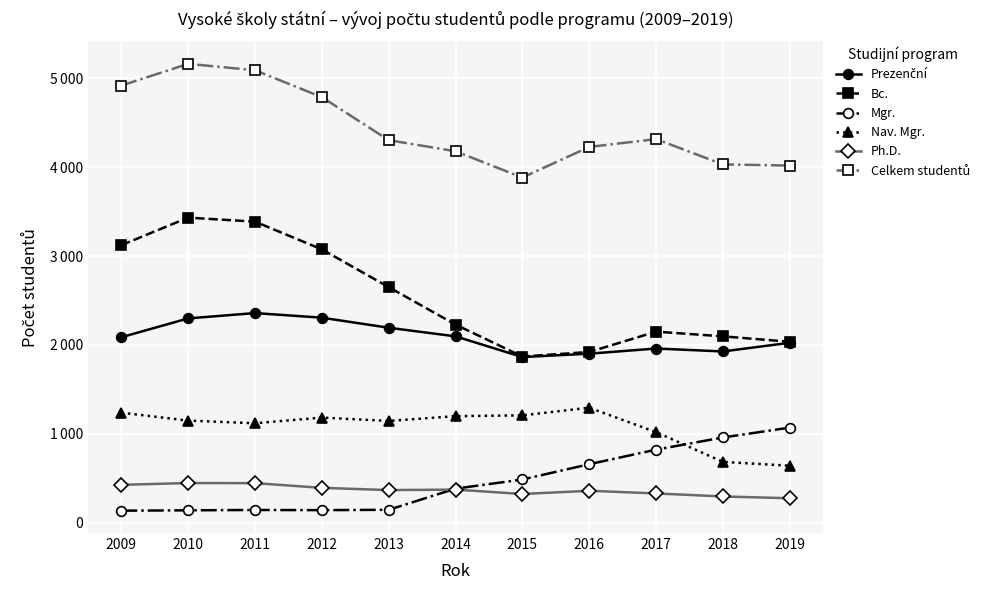

At which label is Prezenční closest to 2110?

2014